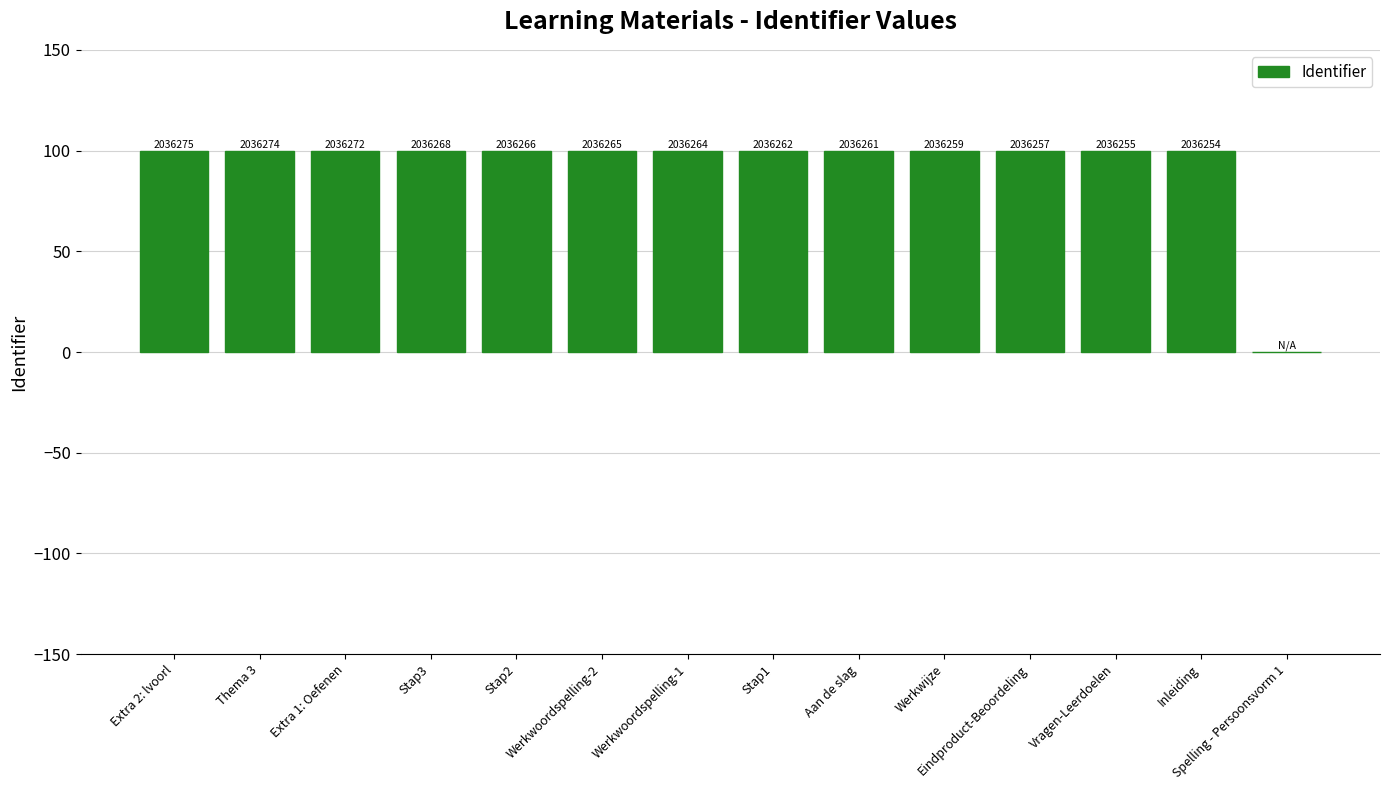

What is the greatest value displayed?

100.0